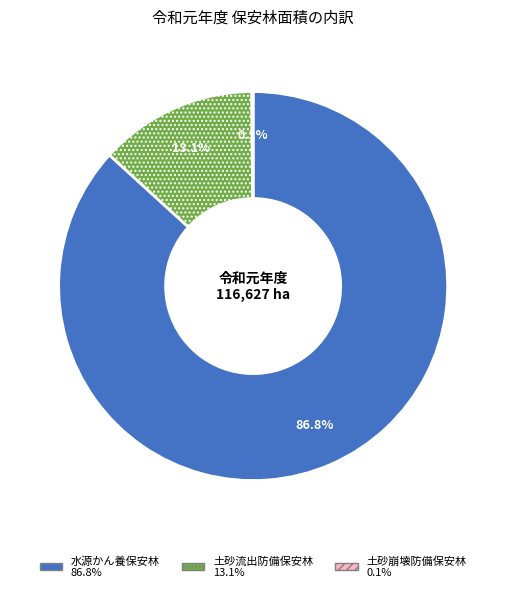

Which category has the biggest portion of the pie?

水源かん養保安林